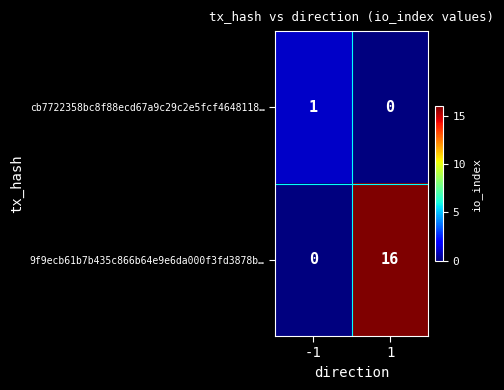

What value does the 9f9ecb61b7b435c866b64e9e6da000f3fd3878b… series have at 1?

16